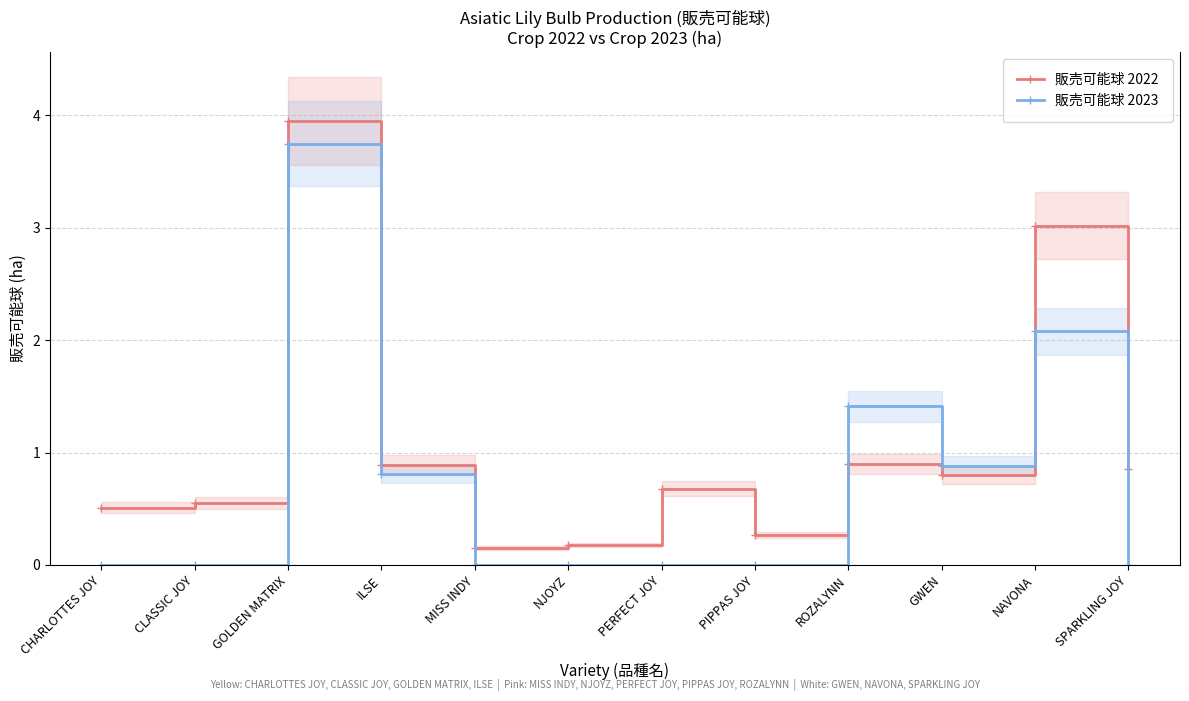

True or false: 販売可能球 2023 has more than 2 interior local peaks.

True